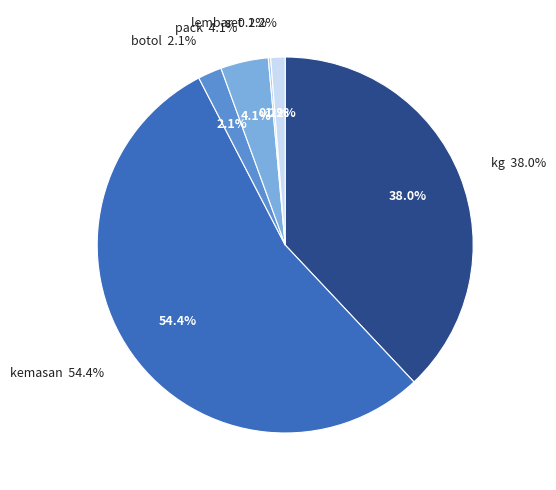

True or false: kg accounts for 38% of the total.

True